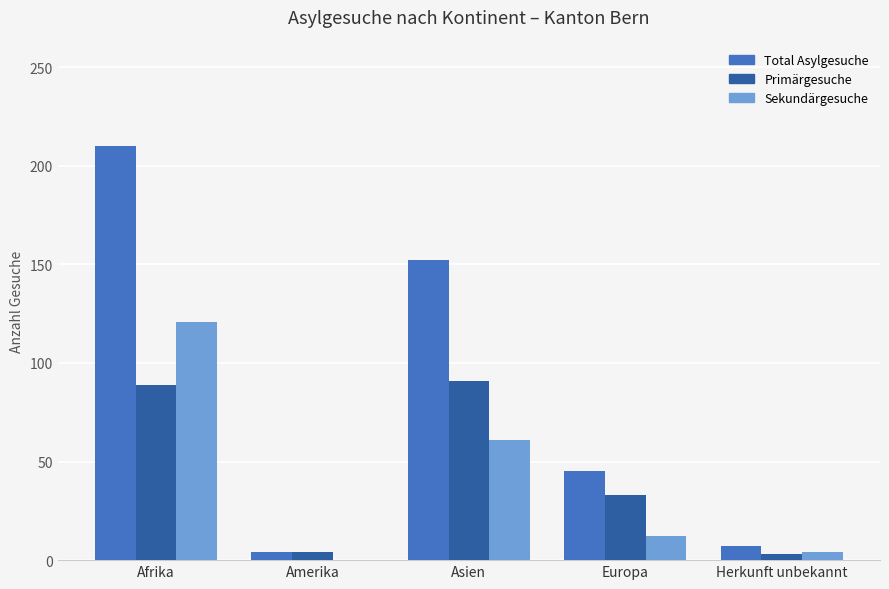

What is the total value across all series at Asien?

304